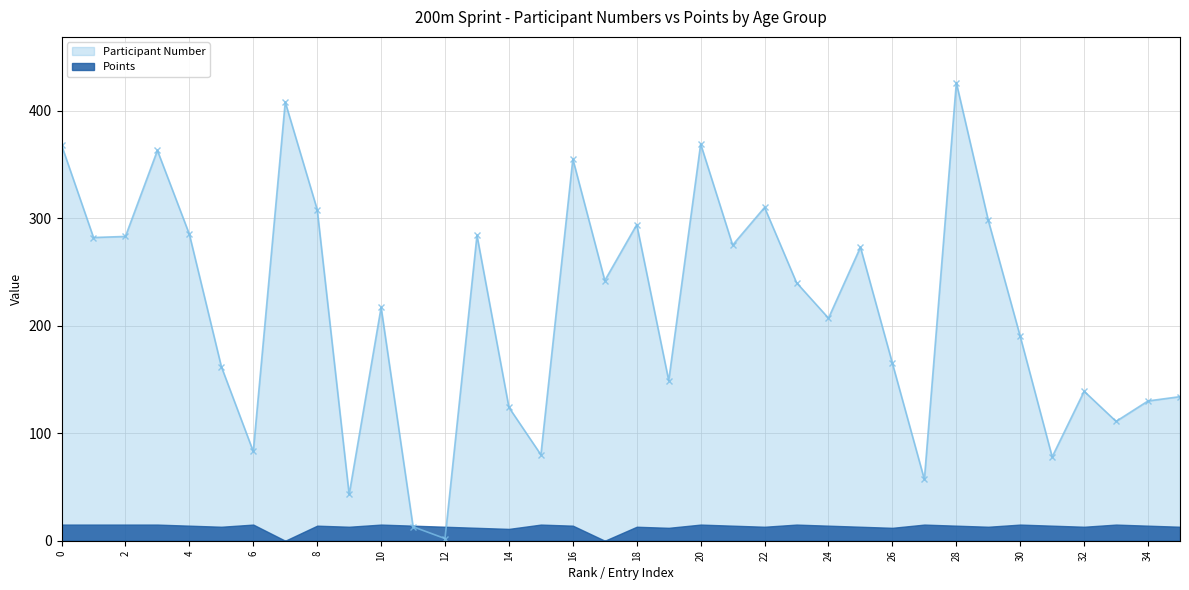

How many points are higher than both their immediate neighbors (excluding endpoints)?

11